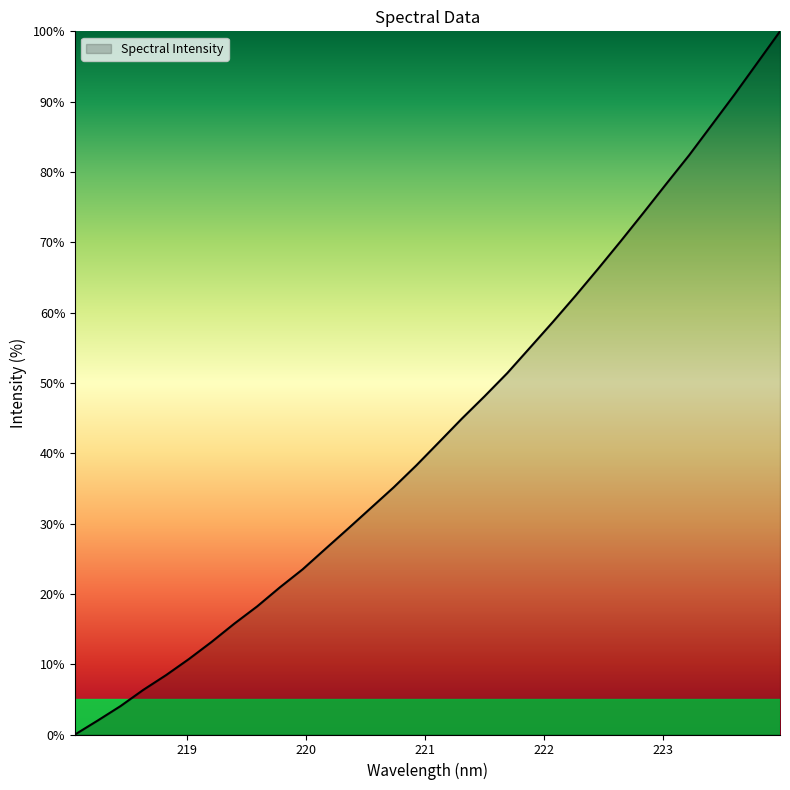

What is the difference between the maximum and minimum values?

100.0